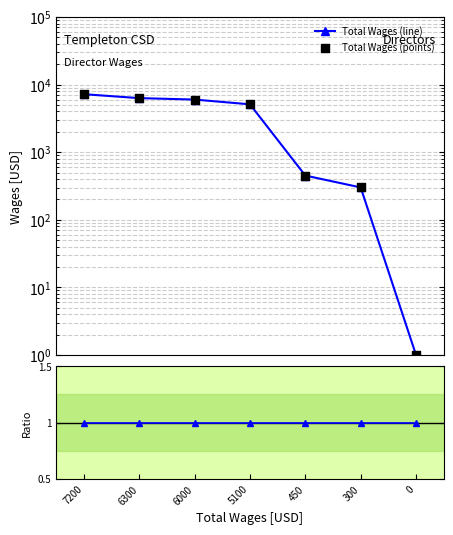

At which category is the sum across all series the highest?

7200